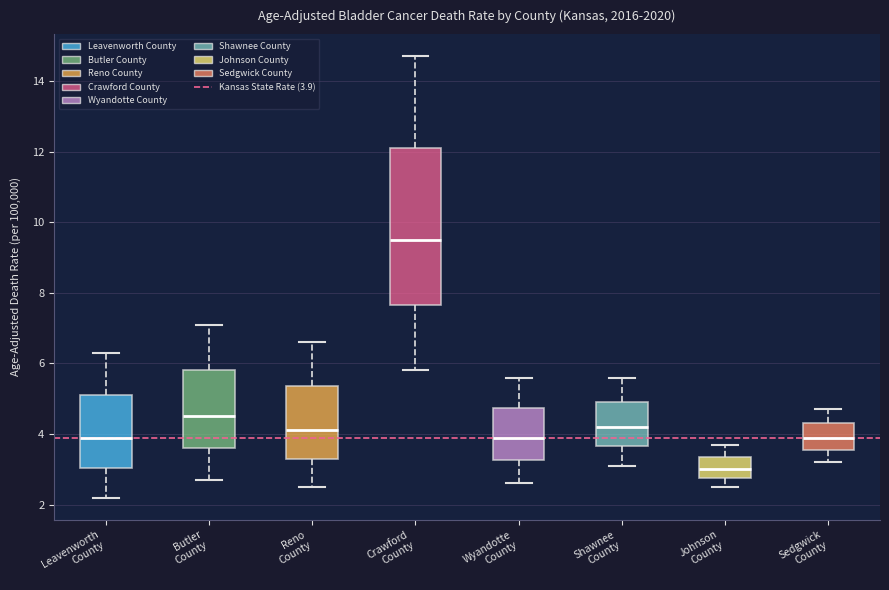

Reading left to right, transcribe this box plot: for each box, give where its median line is, the range the box spans, and where its two whiskers end, as read against the y-axis. The values are not printed on the chart, so give them approximately, as read against the axis.

Leavenworth County: median 4.0, box 3.0 to 5.2, whiskers 2.2 to 6.4
Butler County: median 4.6, box 3.6 to 5.8, whiskers 2.8 to 7.2
Reno County: median 4.2, box 3.4 to 5.4, whiskers 2.6 to 6.6
Crawford County: median 9.6, box 7.6 to 12.2, whiskers 5.8 to 14.8
Wyandotte County: median 4.0, box 3.2 to 4.8, whiskers 2.6 to 5.6
Shawnee County: median 4.2, box 3.6 to 5.0, whiskers 3.2 to 5.6
Johnson County: median 3.0, box 2.8 to 3.4, whiskers 2.6 to 3.8
Sedgwick County: median 4.0, box 3.6 to 4.4, whiskers 3.2 to 4.8